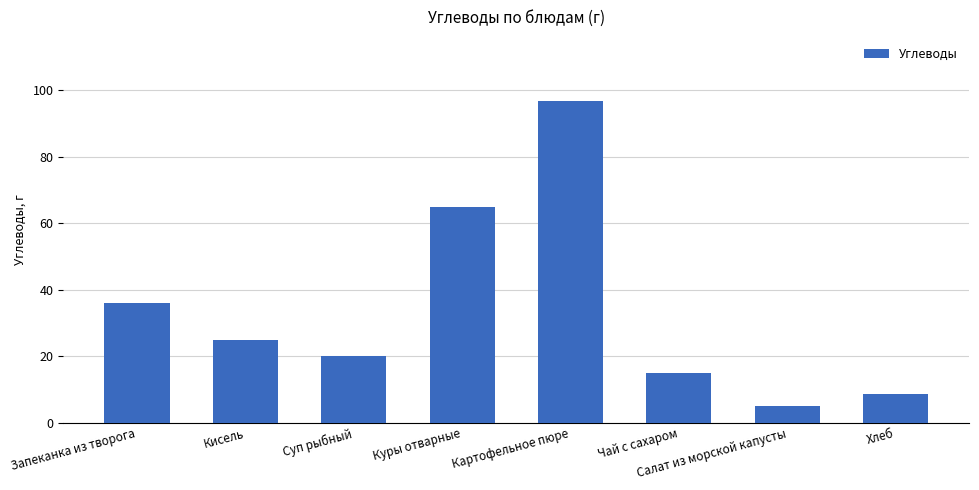

What is the difference between the values at Хлеб and Запеканка из творога?

27.5